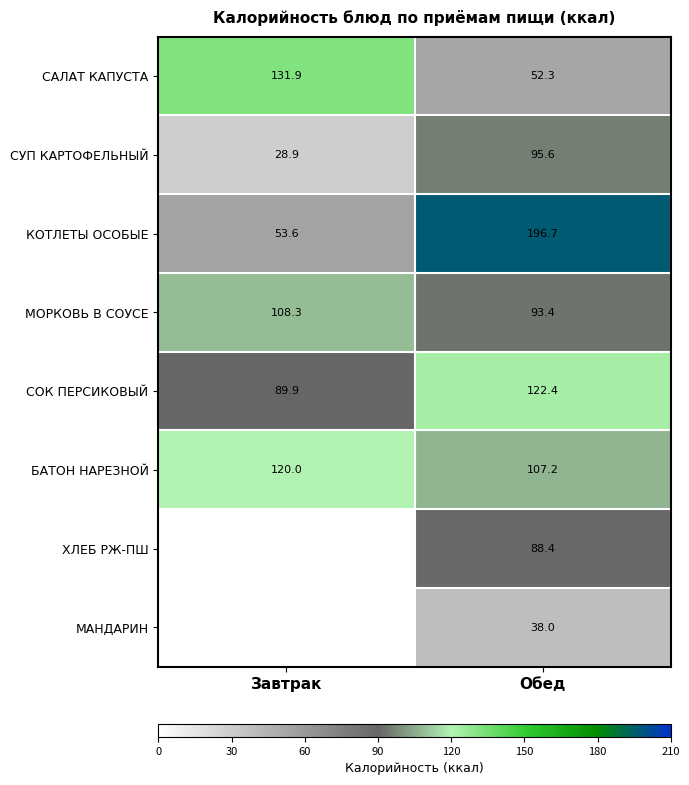

Between Завтрак and Обед, which is larger?

Завтрак